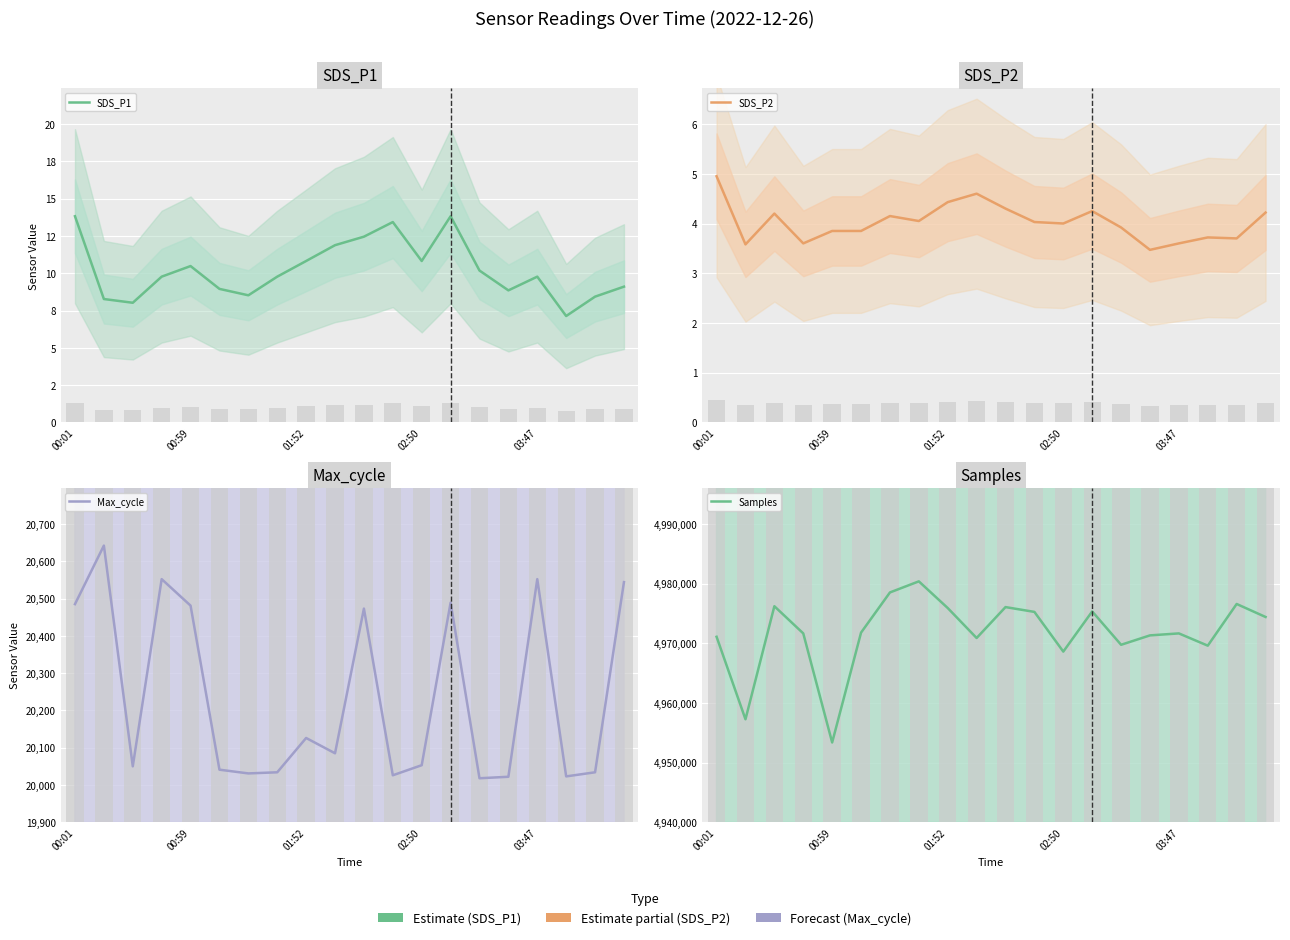

Read the Samples value at 14.

4969746.0